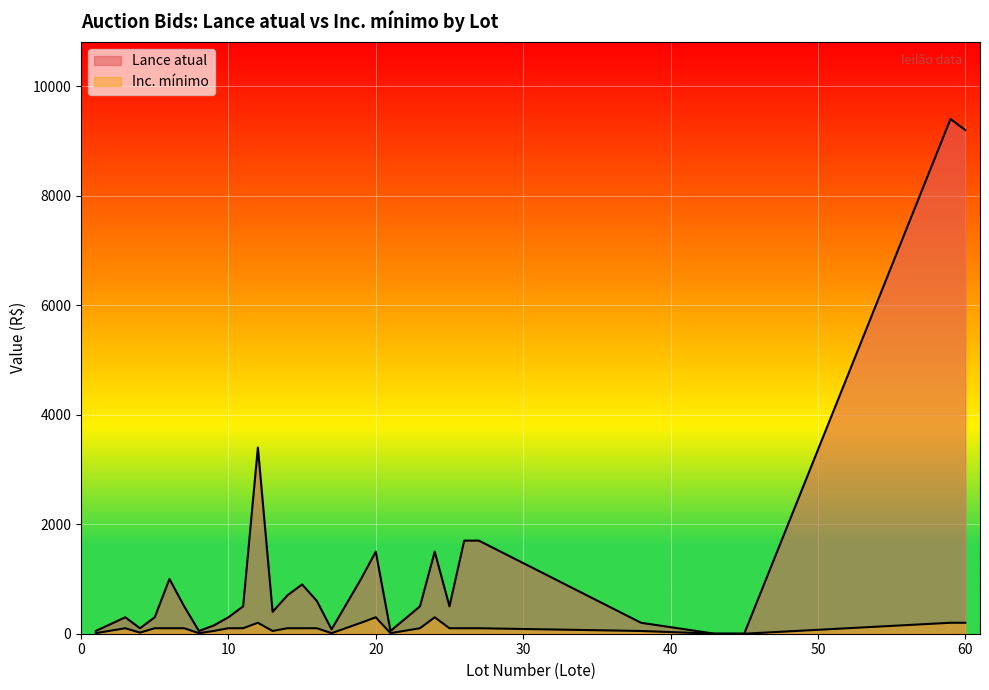

Rank the categories by Lance atual value from highest to lowest.

59, 60, 12, 26, 27, 20, 24, 6, 19, 15, 14, 16, 7, 11, 23, 25, 13, 3, 5, 10, 38, 9, 4, 17, 1, 8, 21, 44, 43, 45